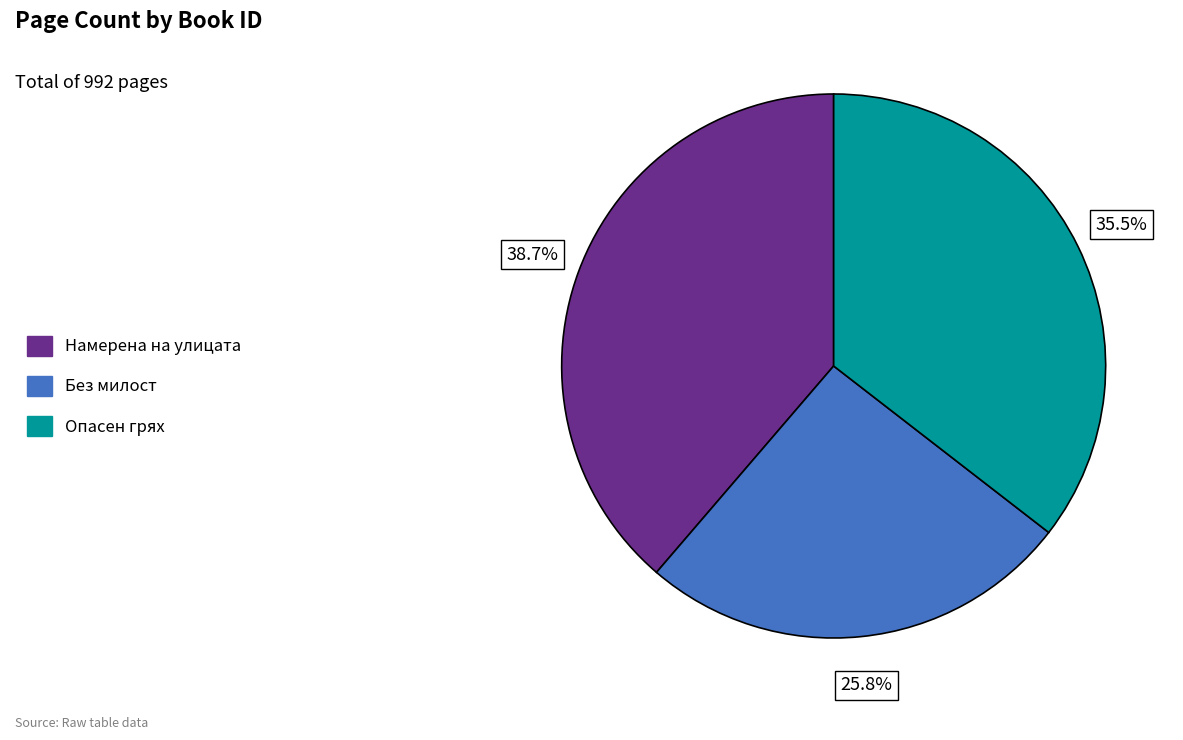

What percentage do Опасен грях and Намерена на улицата together represent?

74.2%